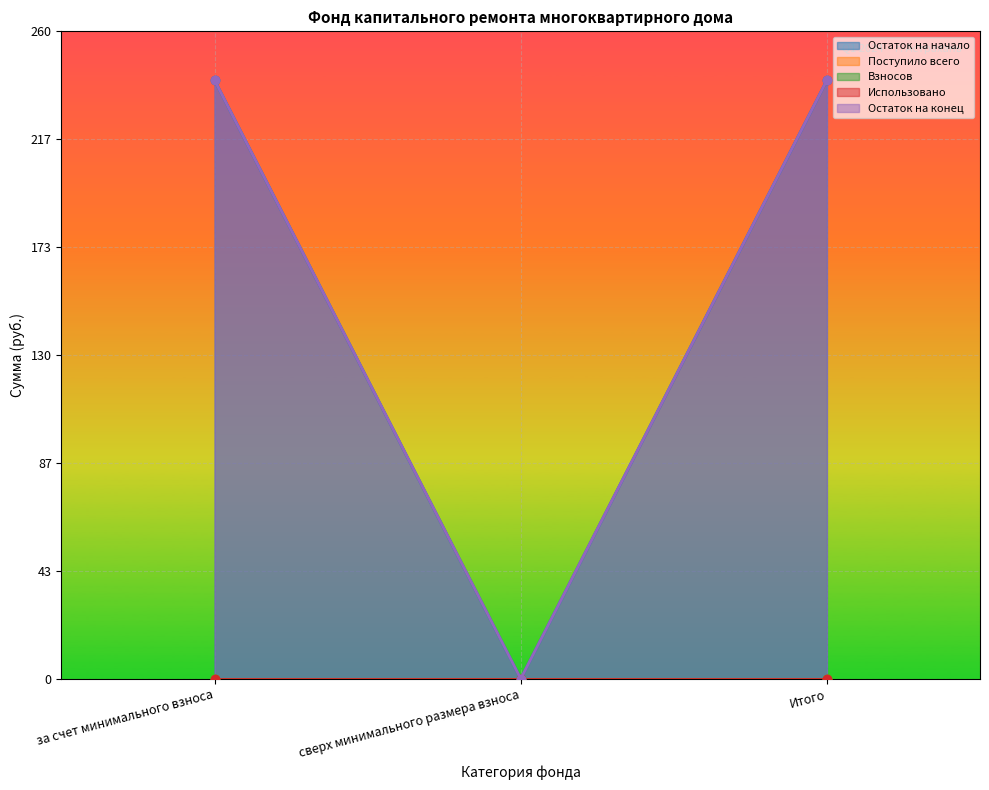

What is the total value across all series at Итого?

480.7